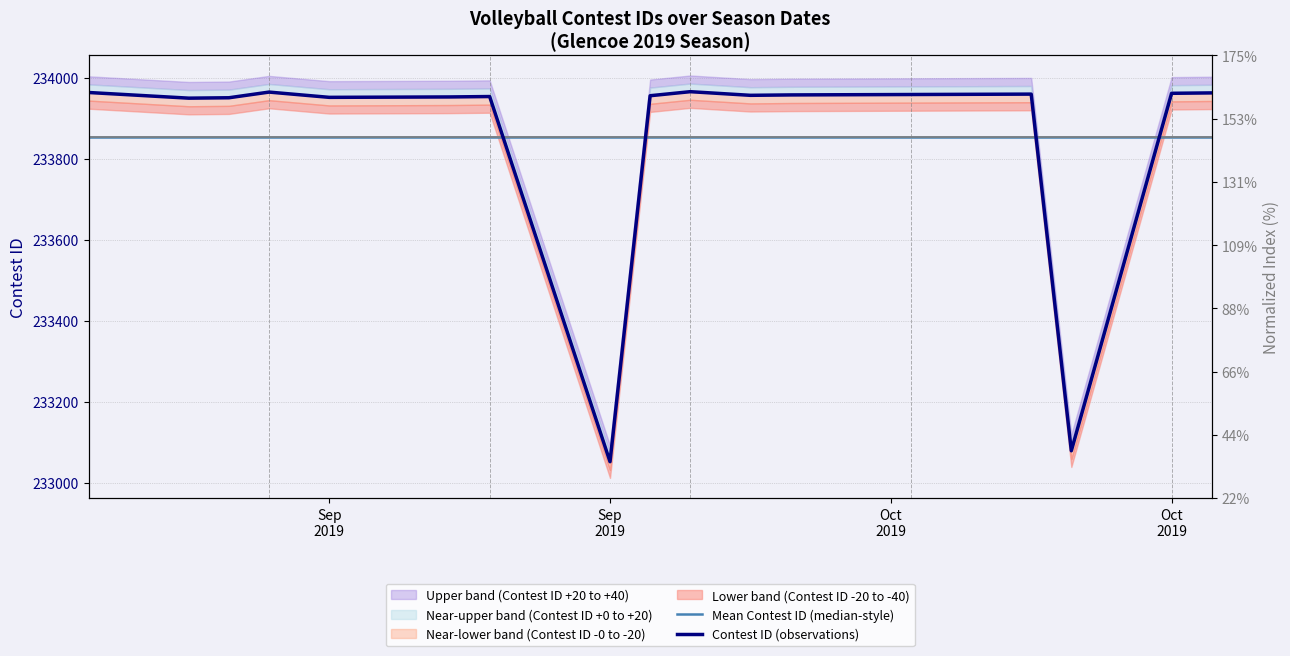

Reading right to left, what are all the values shown in this chart?

Mean Contest ID (median-style): 233853	233853	233853	233853	233853	233853	233853	233853	233853	233853	233853	233853	233853	233853	233853	233853	233853
Contest ID (observations): 233963	233962	233079	233960	233959	233958	233957	233966	233956	233052	233954	233953	233952	233965	233951	233950	233964